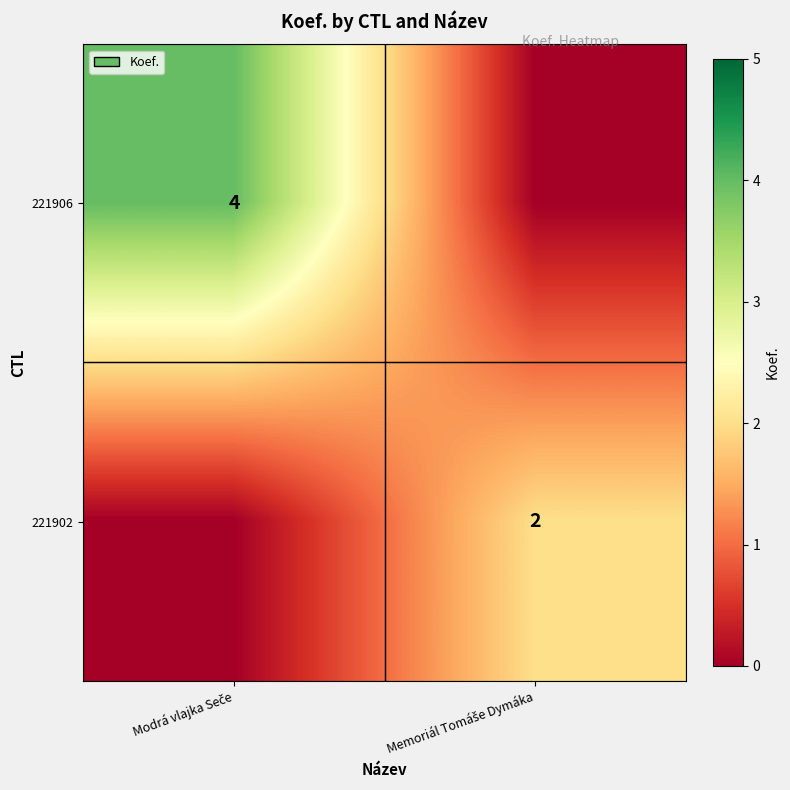

At which label is 221906 closest to 2?

Modrá vlajka Seče